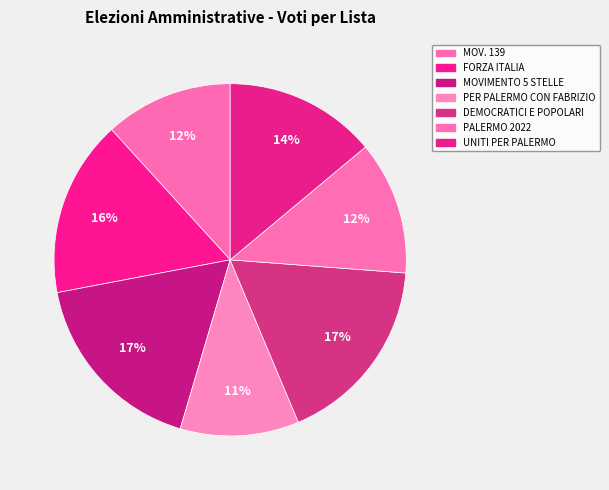

How many slices are in this pie chart?

7